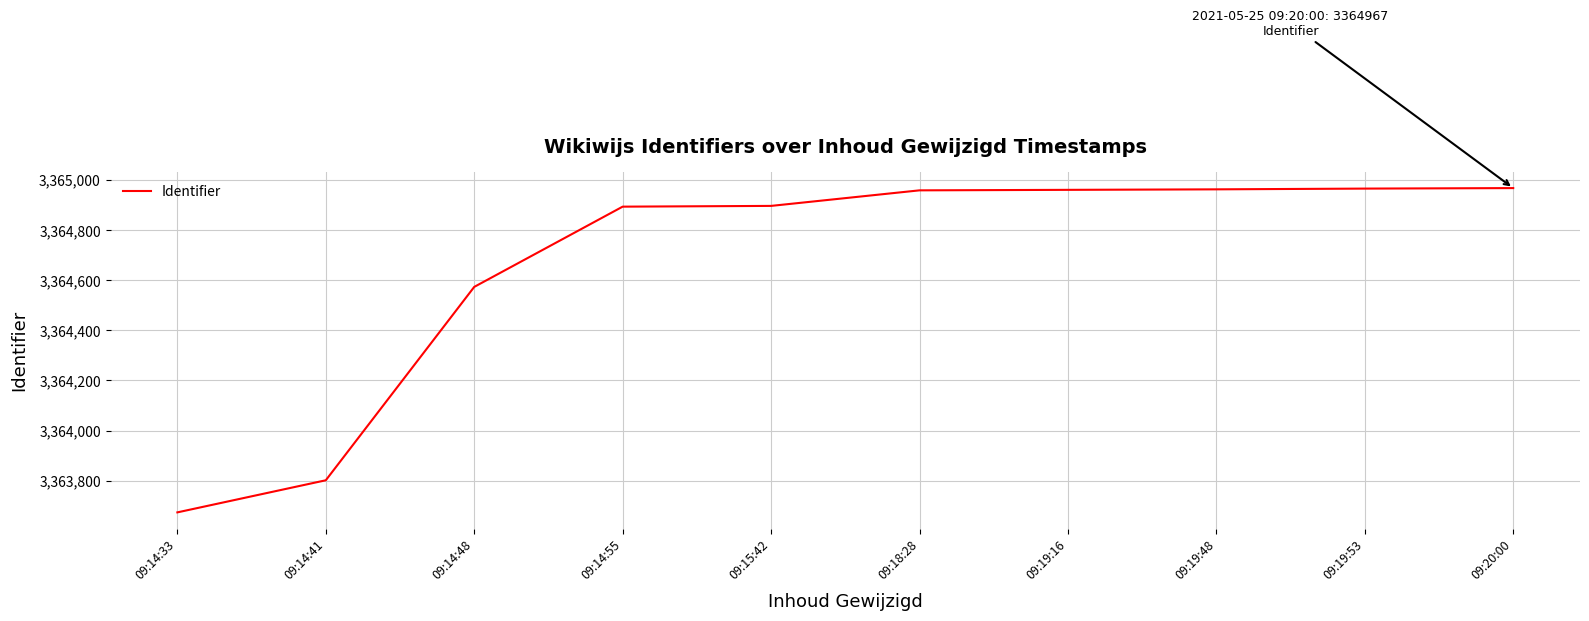

At which label is the value closest to 3364320?

09:14:48